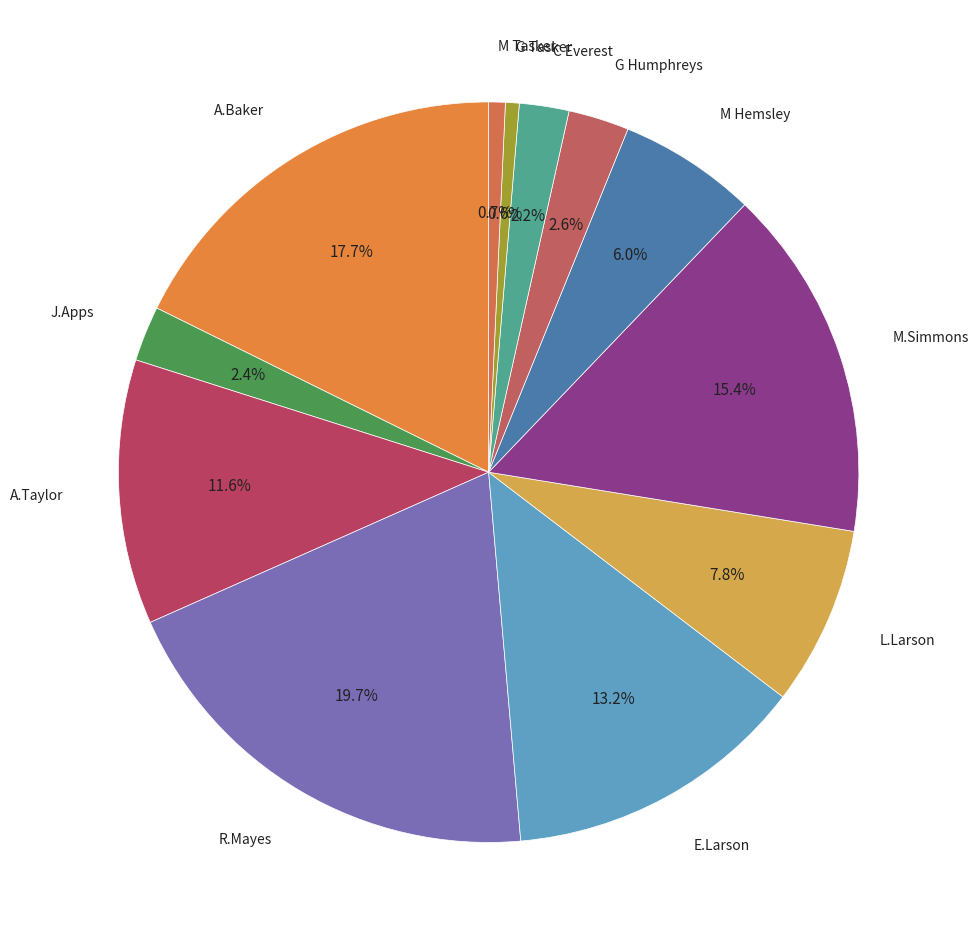

Which category has the smallest portion of the pie?

G Tasker